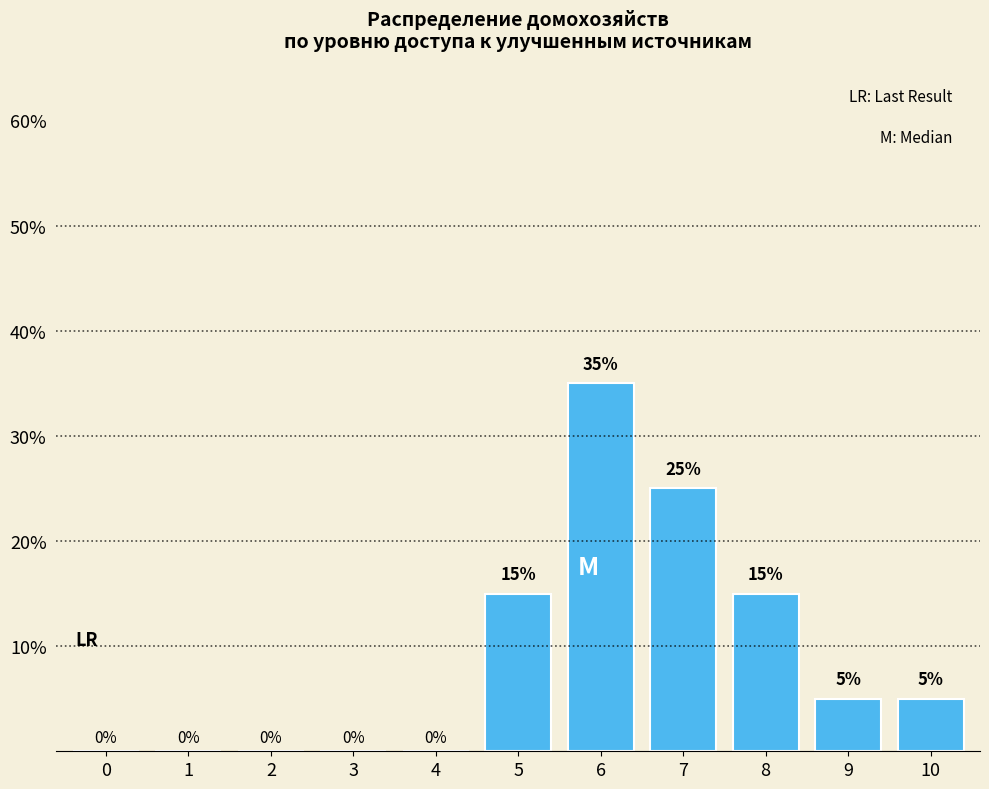

Reading left to right, what are all the values shown in this chart?

0=0	1=0	2=0	3=0	4=0	5=15	6=35	7=25	8=15	9=5	10=5